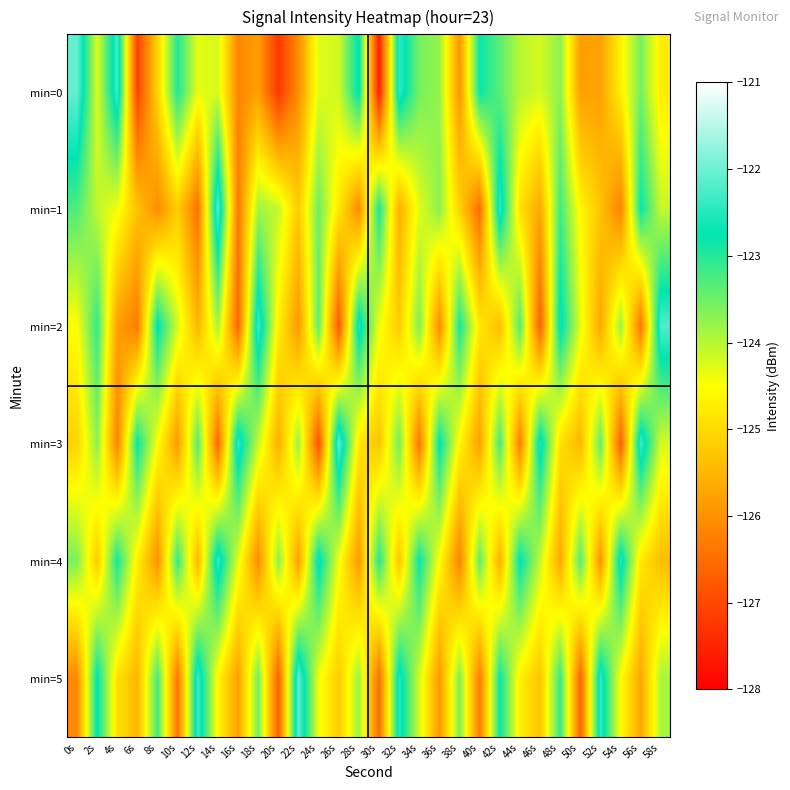

List the series in order of their peak value, highest first.

min=0, min=3, min=5, min=1, min=2, min=4